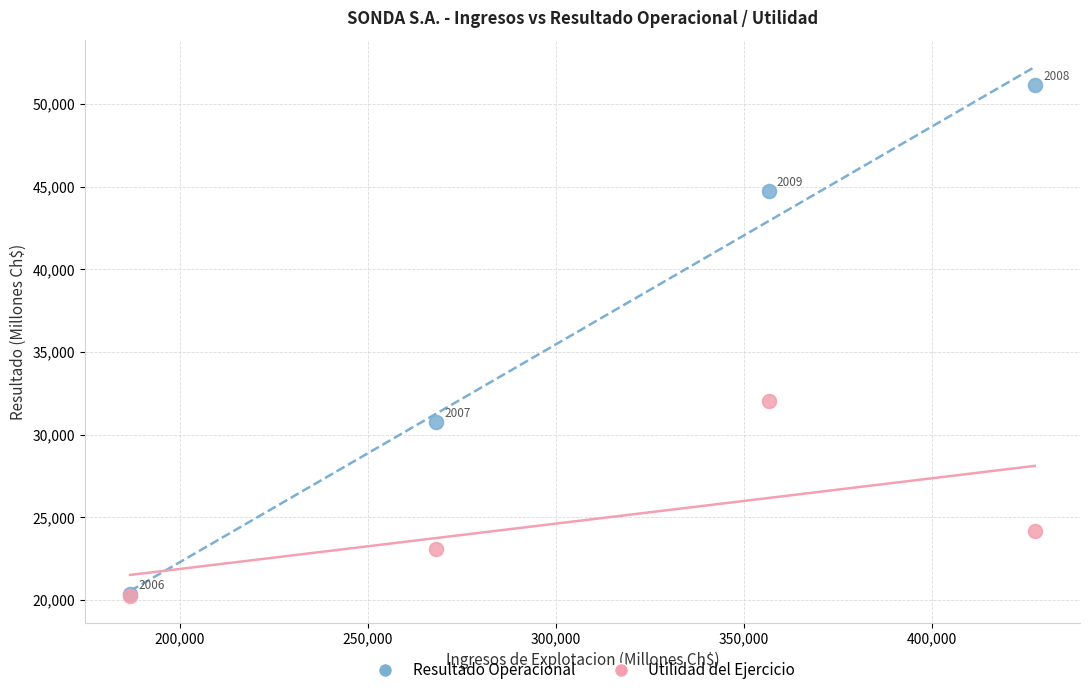

Which series reaches the minimum Y coordinate?

Utilidad del Ejercicio